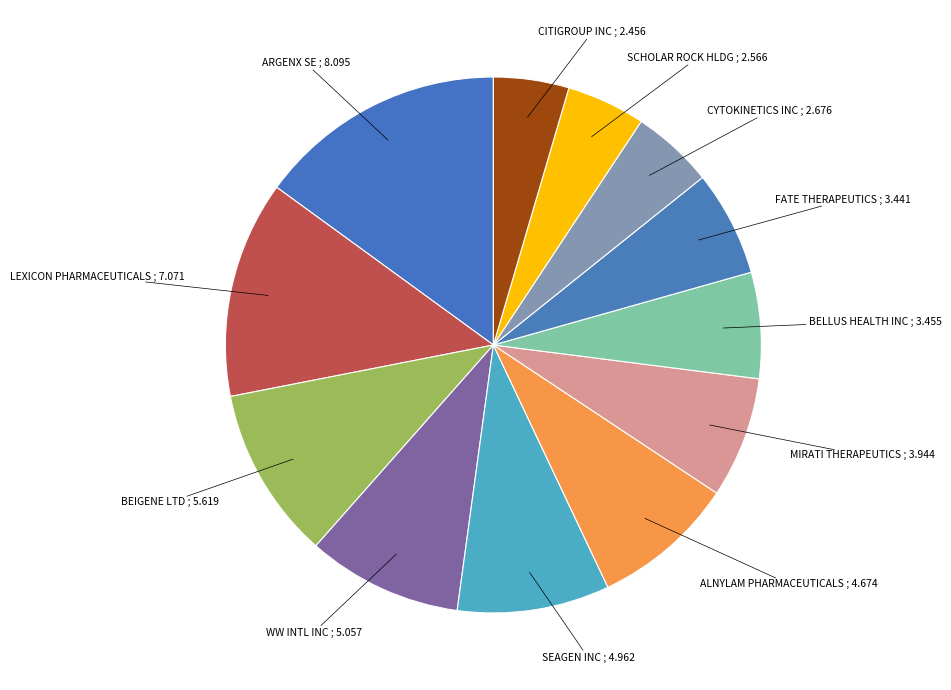

How many slices are in this pie chart?

12